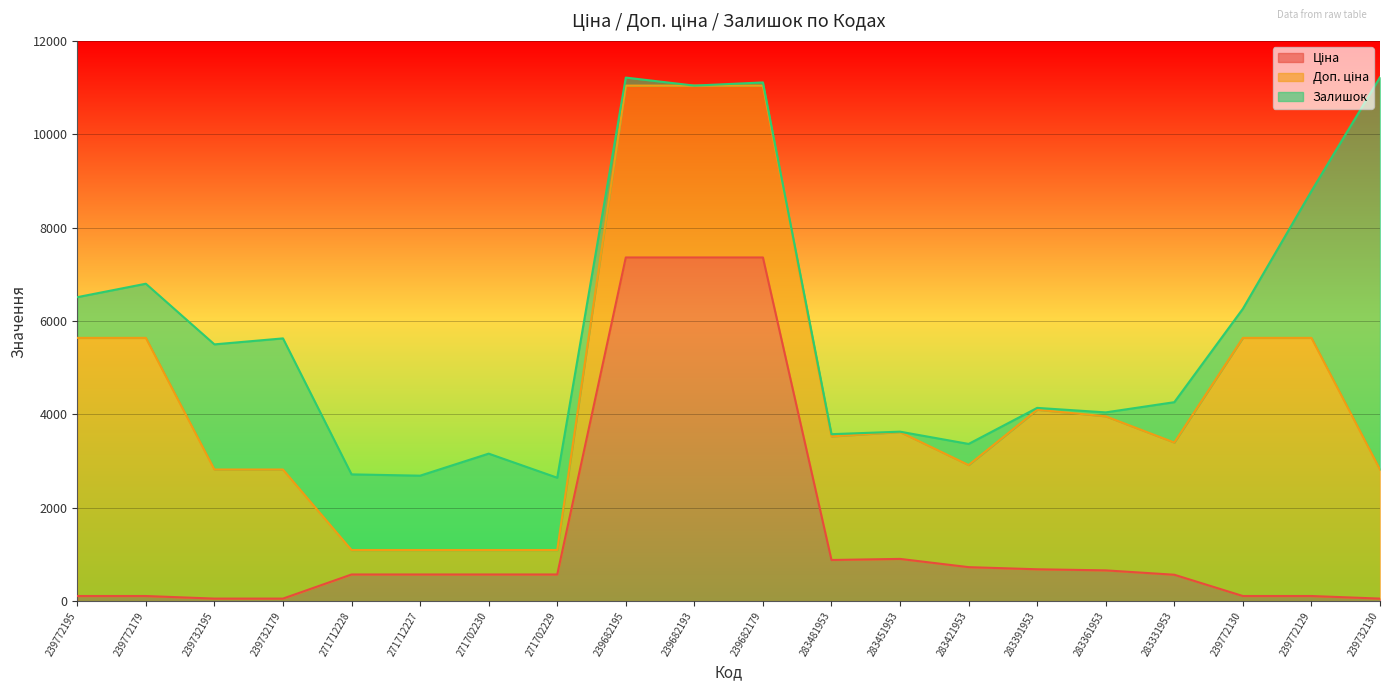

True or false: Залишок and Доп. ціна intersect in this chart.

False